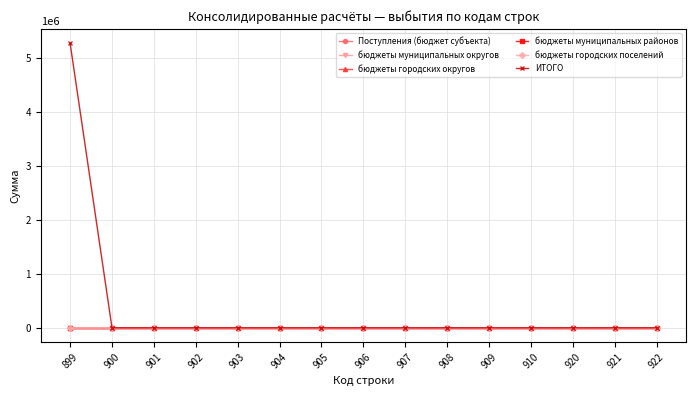

Which label corresponds to the largest value in the chart?

899